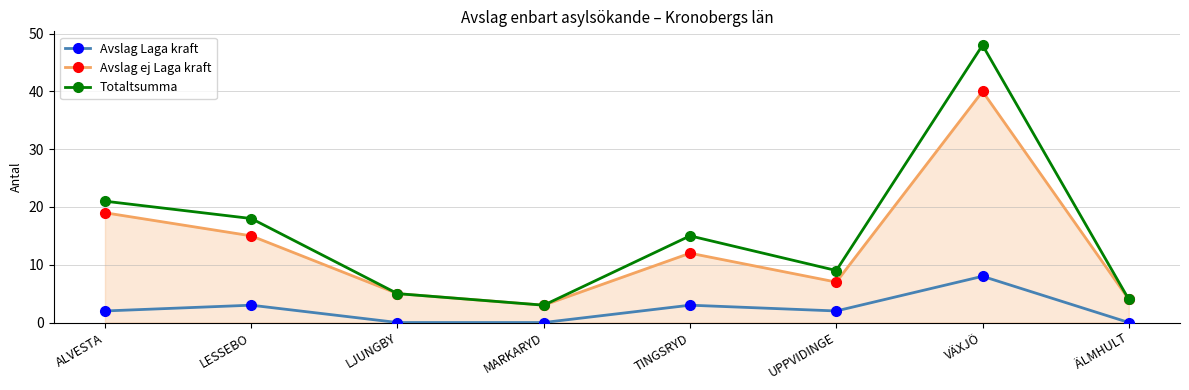

Rank the categories by Totaltsumma value from lowest to highest.

MARKARYD, ÄLMHULT, LJUNGBY, UPPVIDINGE, TINGSRYD, LESSEBO, ALVESTA, VÄXJÖ